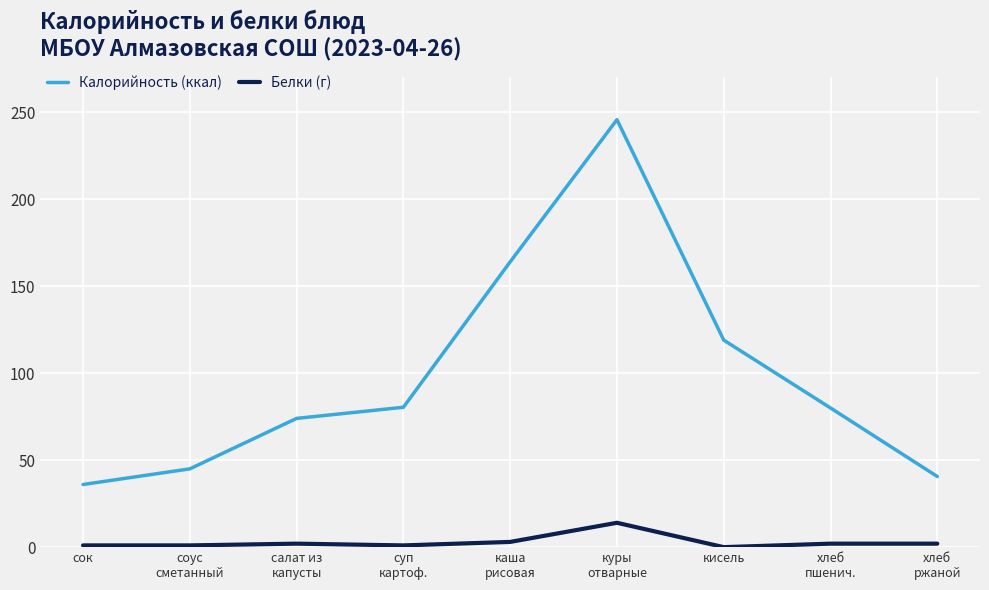

Which series has the largest range (max minus min)?

Калорийность (ккал)